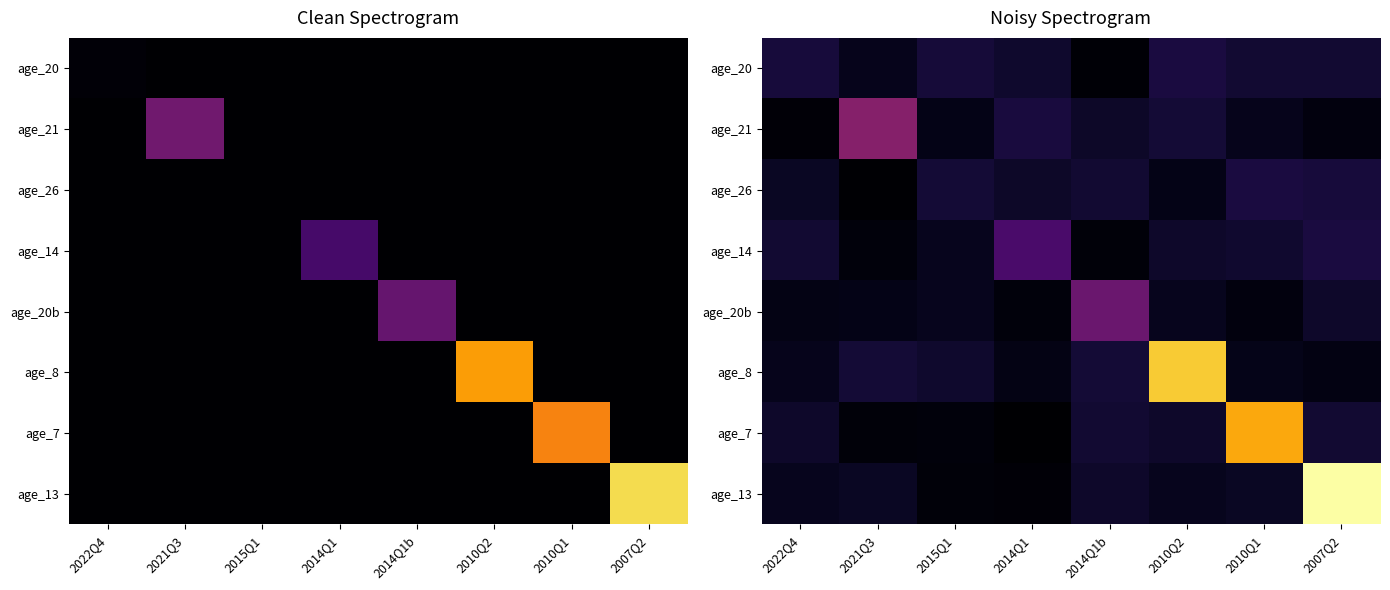

True or false: age_7 has a value of 0.1 at 2022Q4.

False